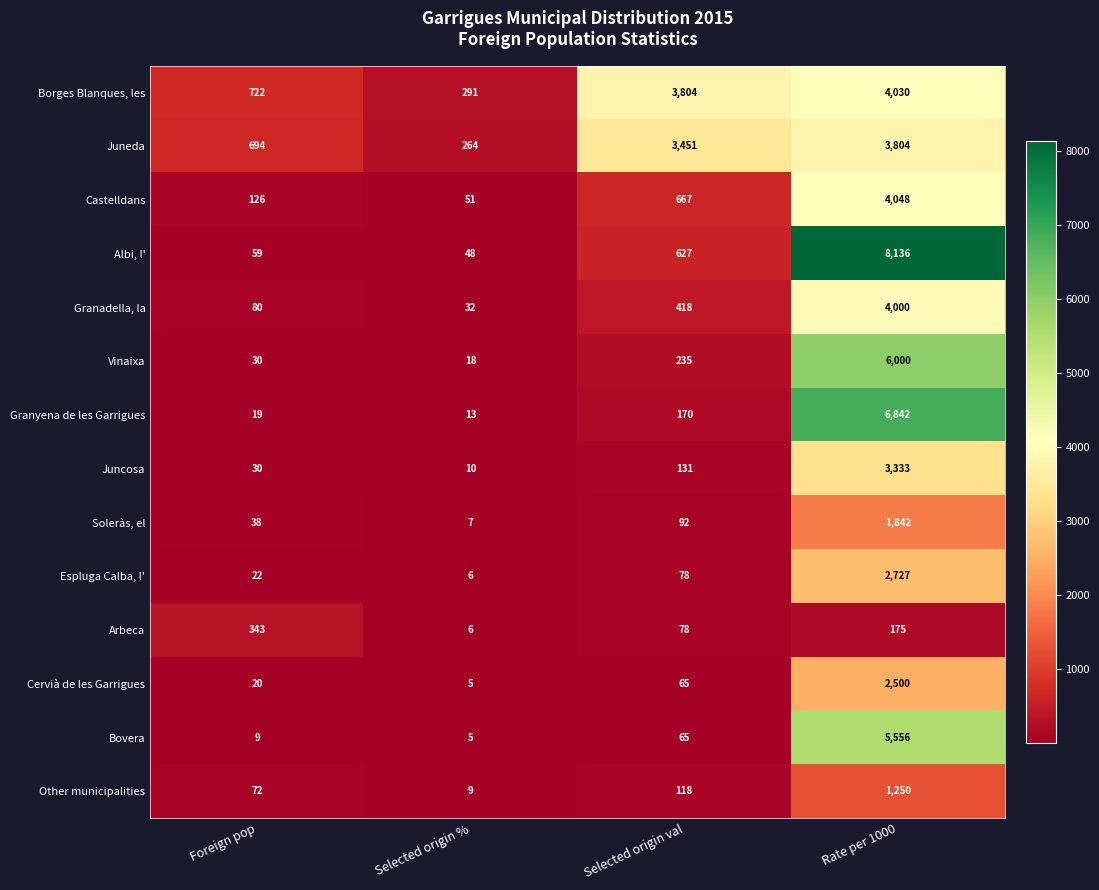

What is the smallest value displayed?

5